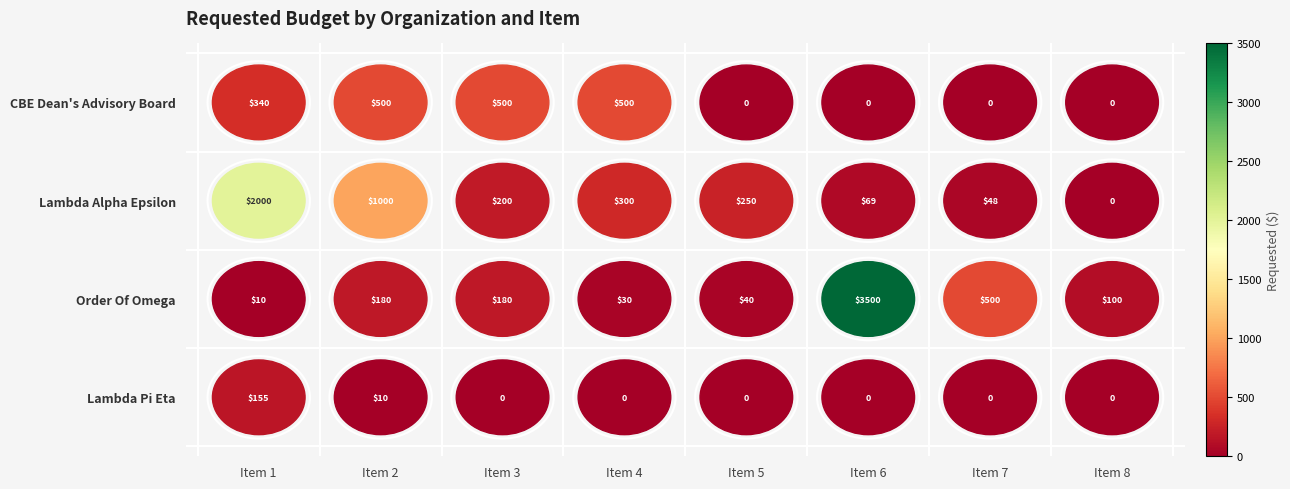

How many CBE Dean's Advisory Board values are between 0 and 500?

8